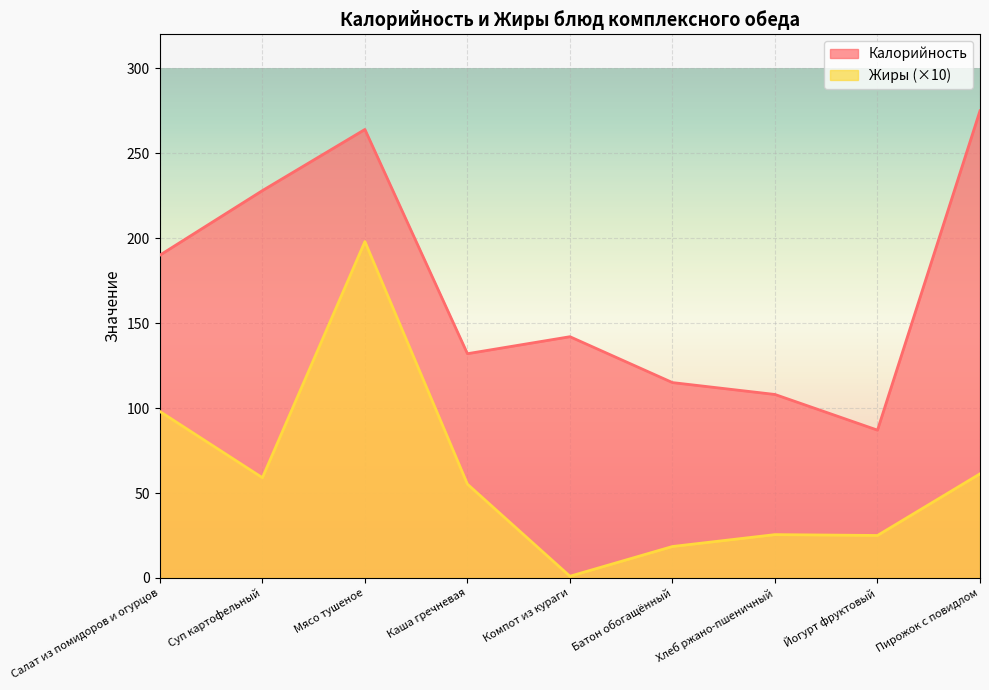

How many data points in Жиры are above 55?

5